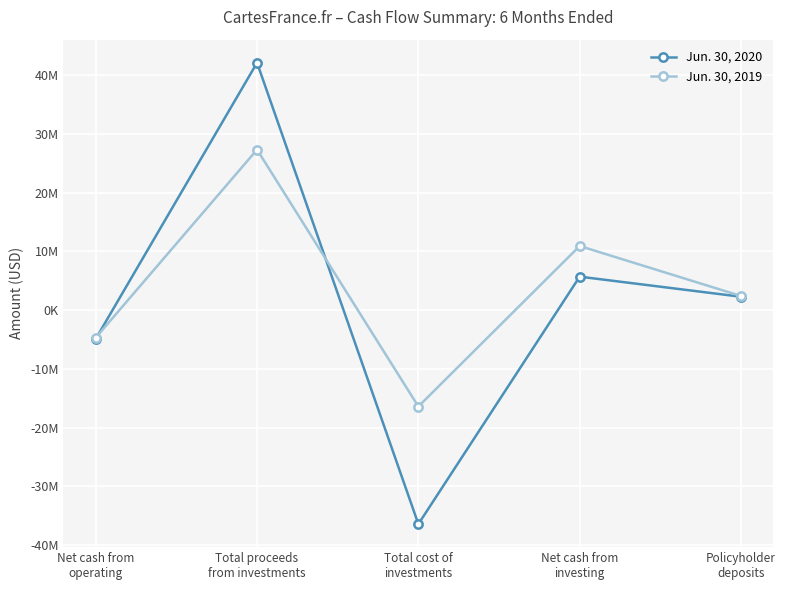

True or false: Jun. 30, 2019 has more than 0 points higher than both neighbors.

True